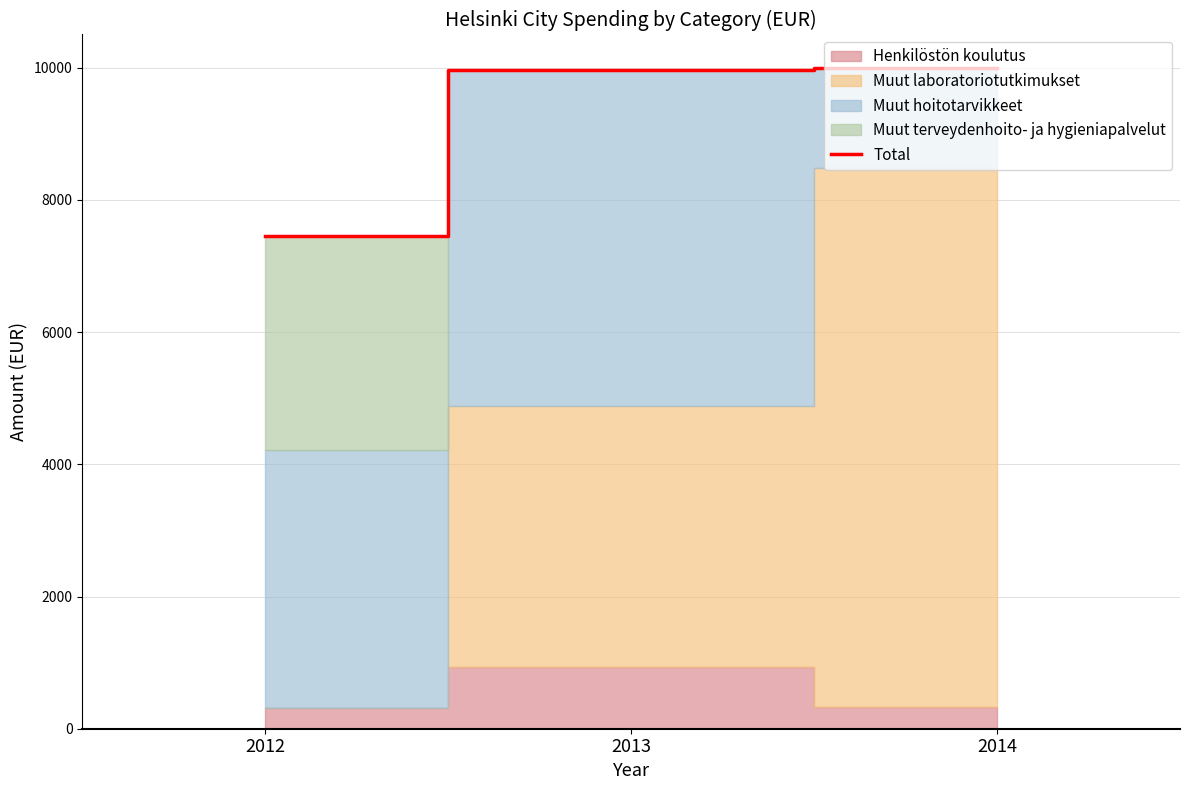

Is it true that the value at 2014 is 10003.6?

True